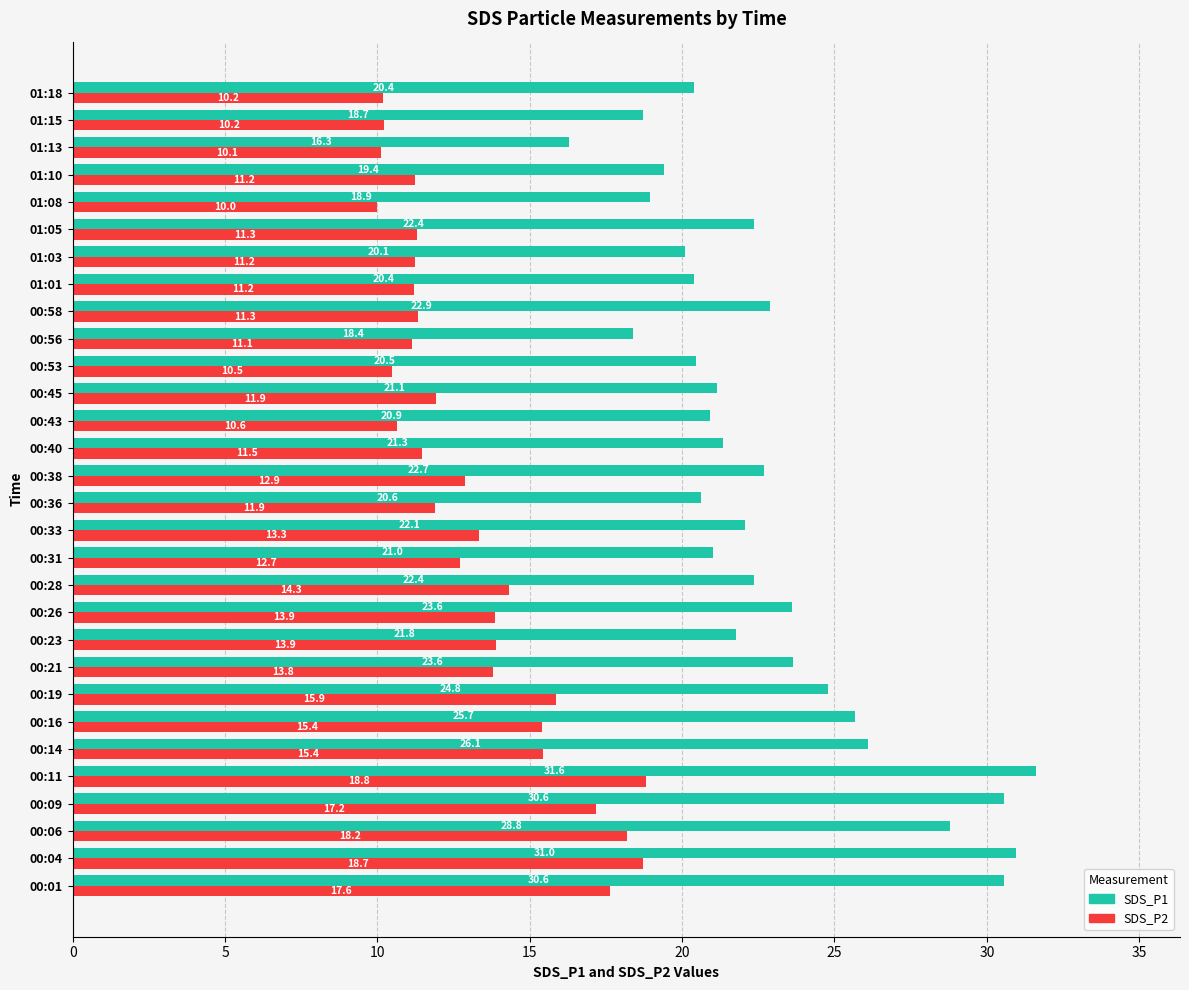

Is it true that SDS_P1 equals 31.6 at 00:11?

True